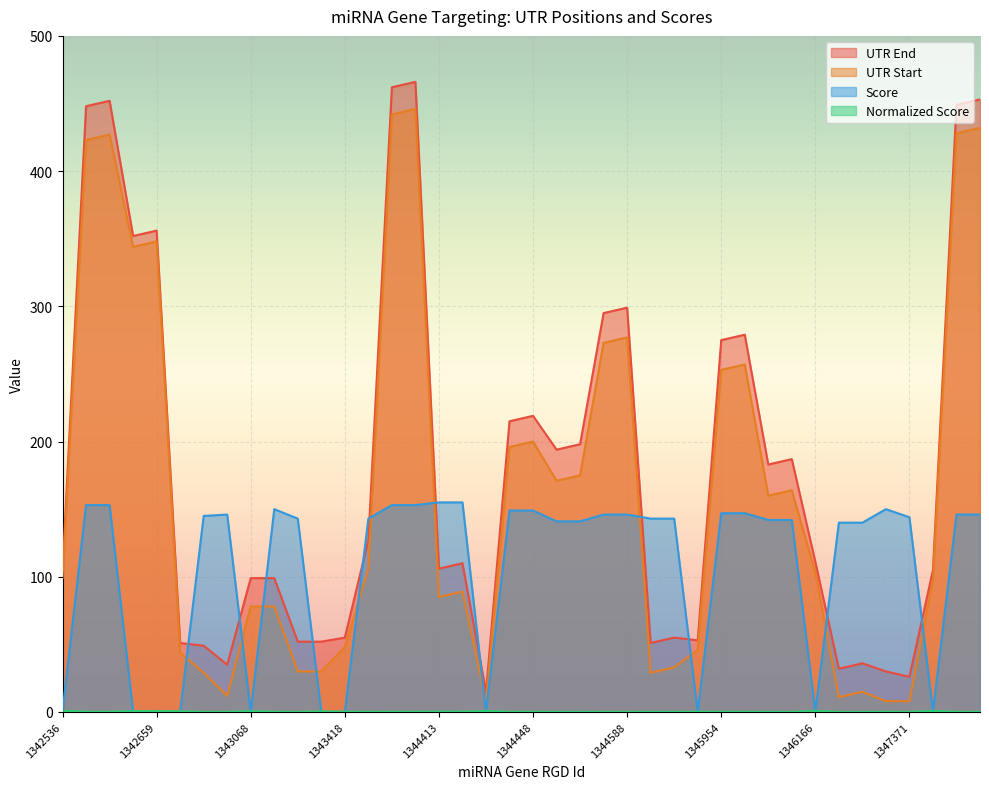

What is the highest value of the Score series?

155.0